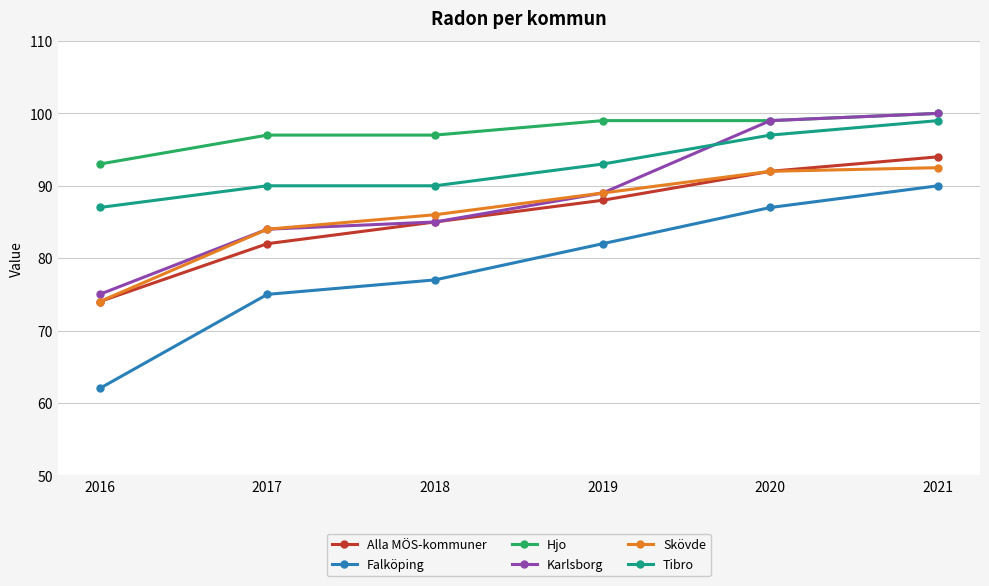

Rank the categories by Skövde value from highest to lowest.

2021, 2020, 2019, 2018, 2017, 2016